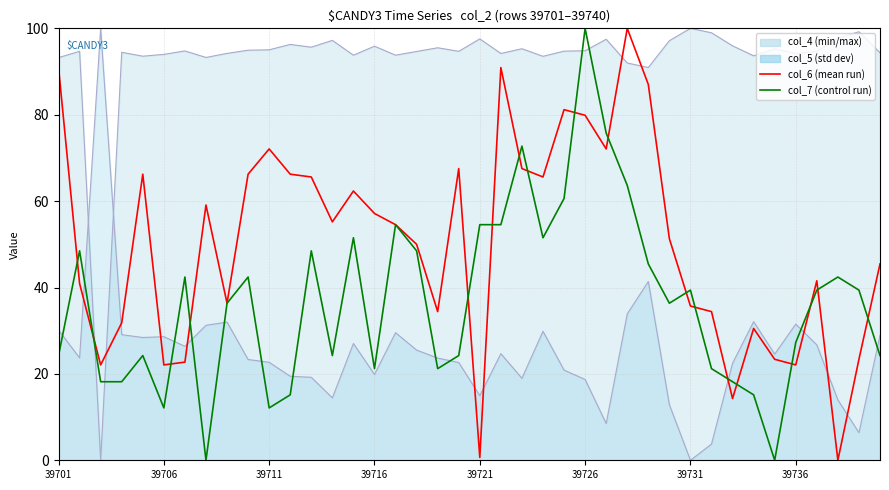

How many categories are shown in the chart?

40